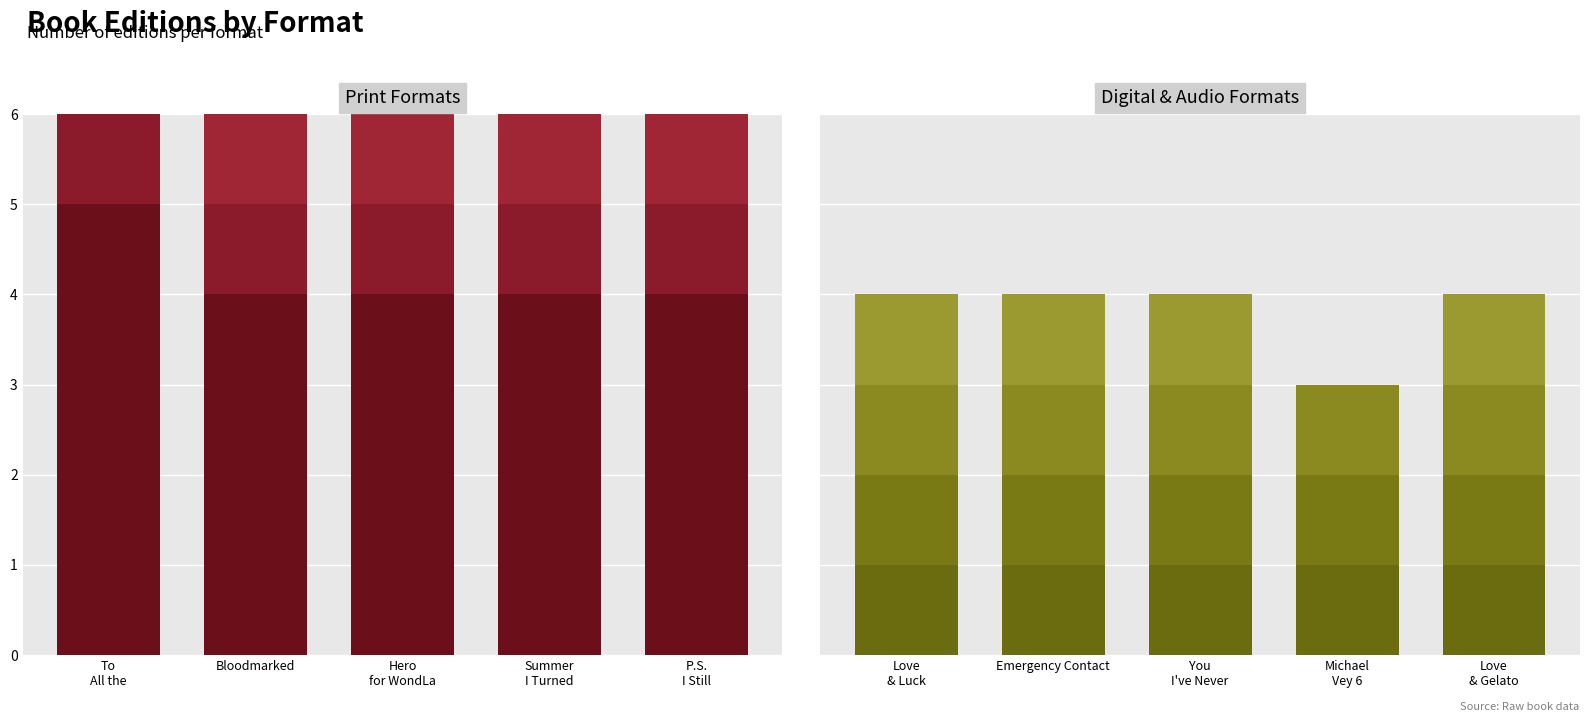

Does the chart contain stacked bars?

No